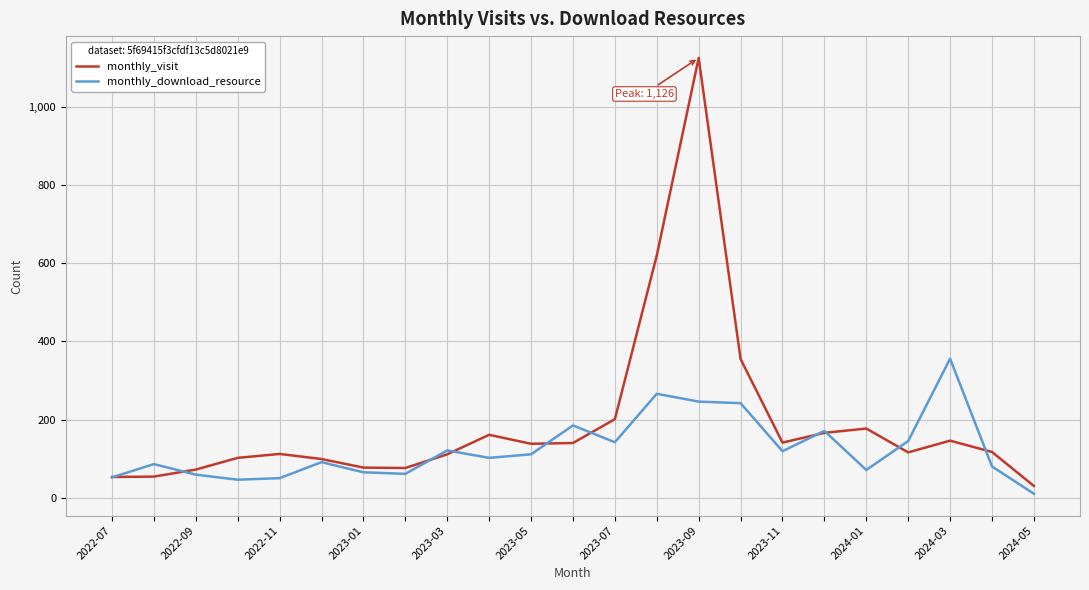

Which series has the largest total across all categories?

monthly_visit